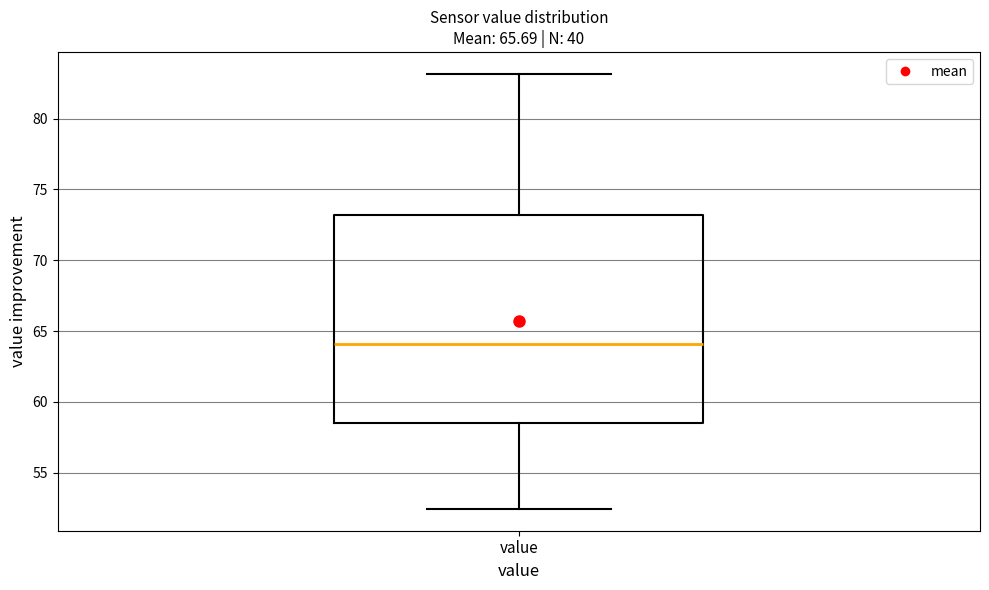

Where does the lower whisker of the box for value end on the y-axis? The values are not printed on the chart, so give them approximately, as read against the axis.

52.5